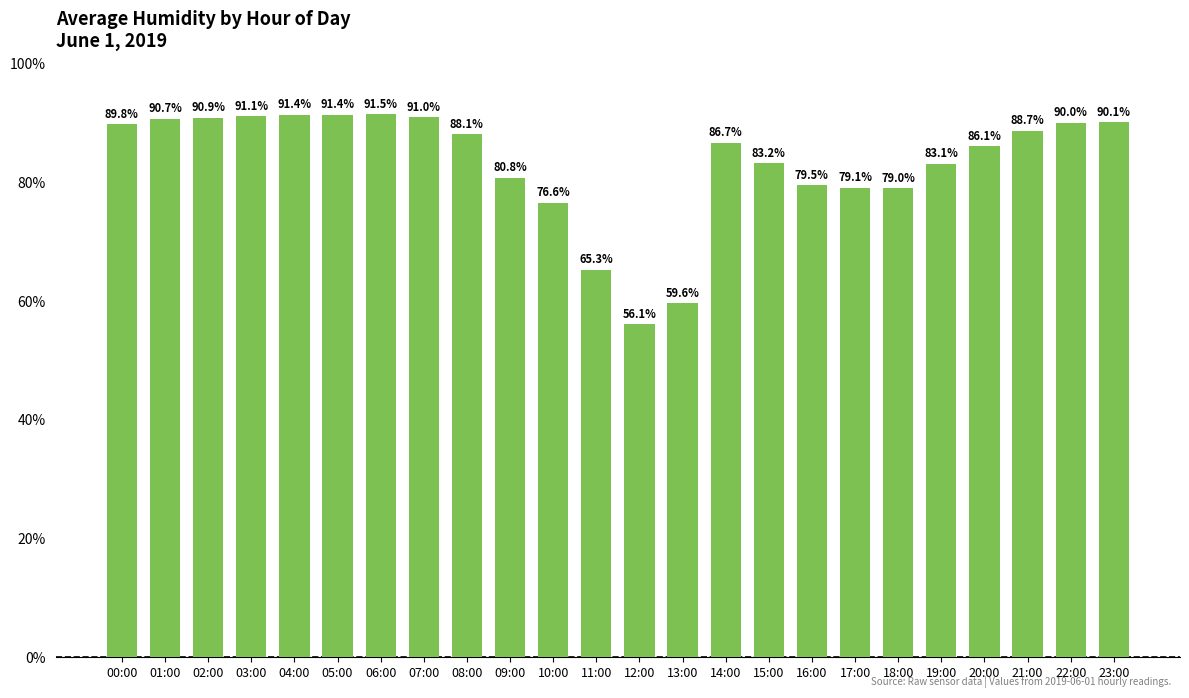

What is the difference between the values at 20:00 and 04:00?

5.3